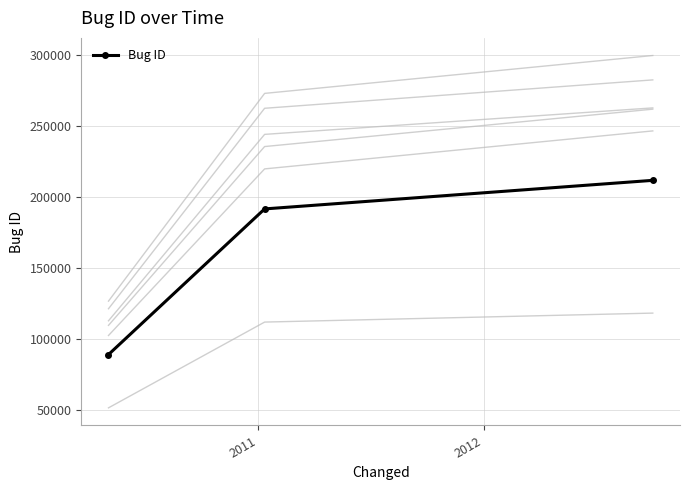

What is the maximum value for Bug ID?

211736